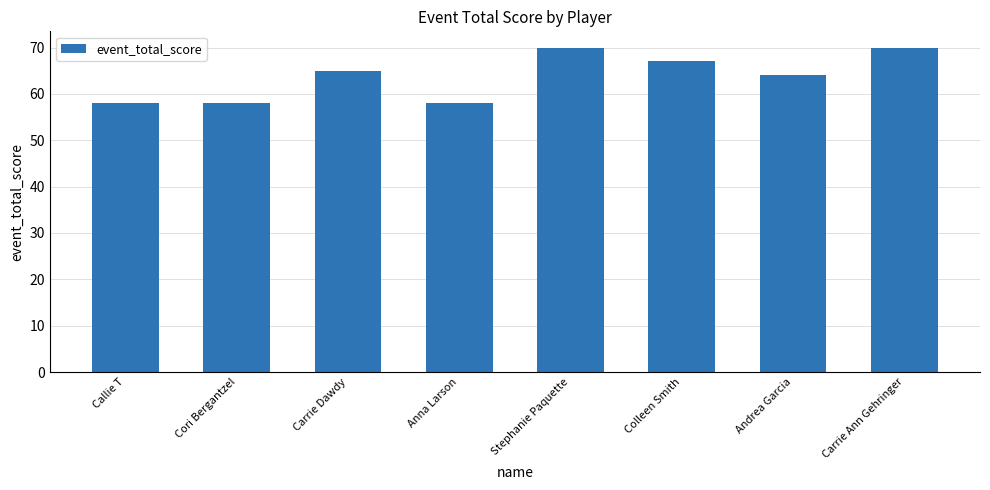

Reading left to right, transcribe all the data shown in this chart.

58	58	65	58	70	67	64	70